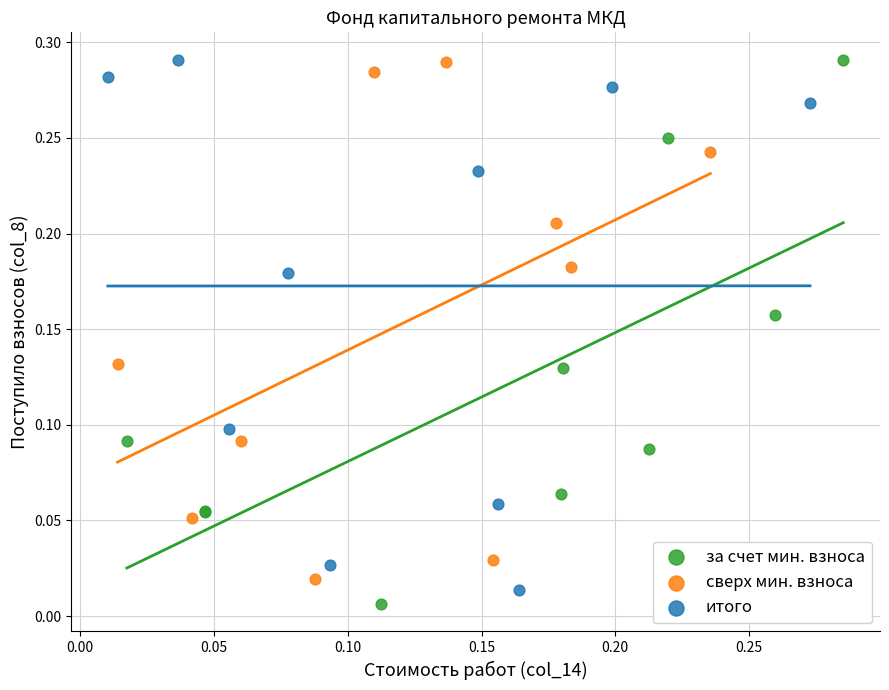

What are all the series names shown in the legend?

за счет мин. взноса, сверх мин. взноса, итого